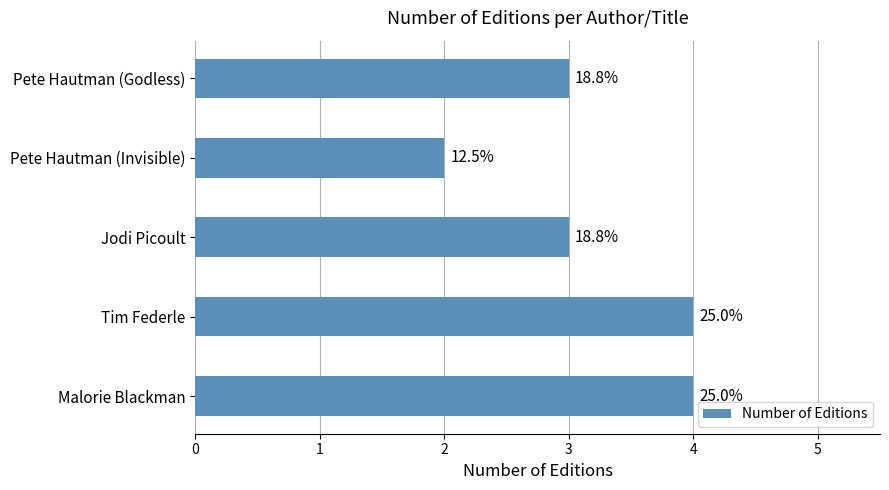

How many bars are there in total?

5